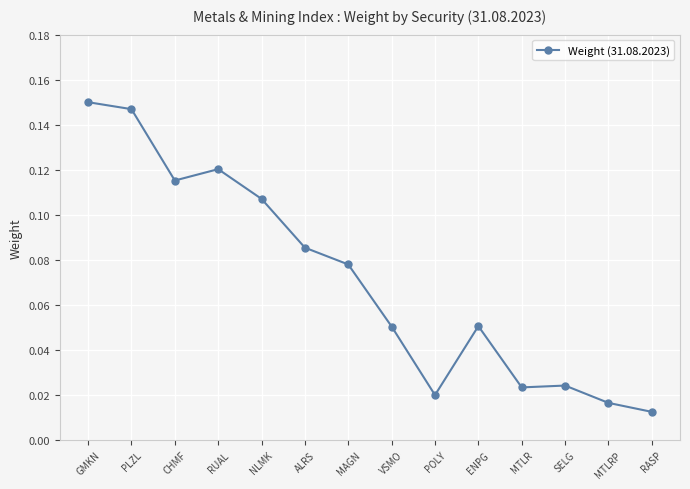

What position from the left is ENPG?

10